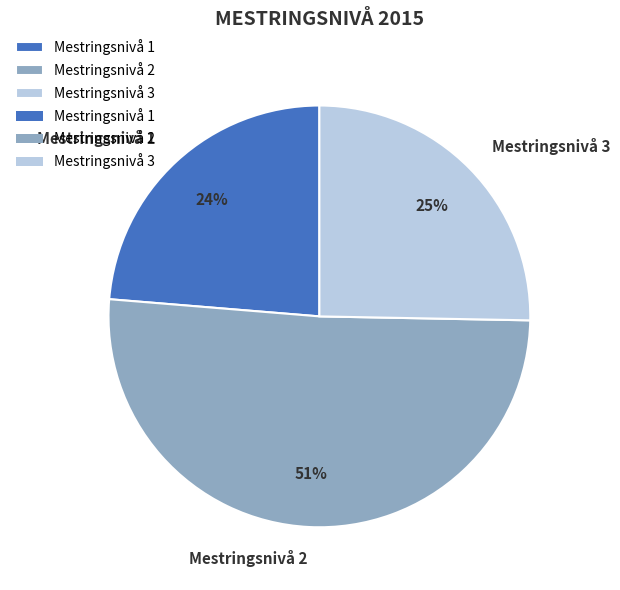

Does Mestringsnivå 3 account for over 50% of the chart?

No